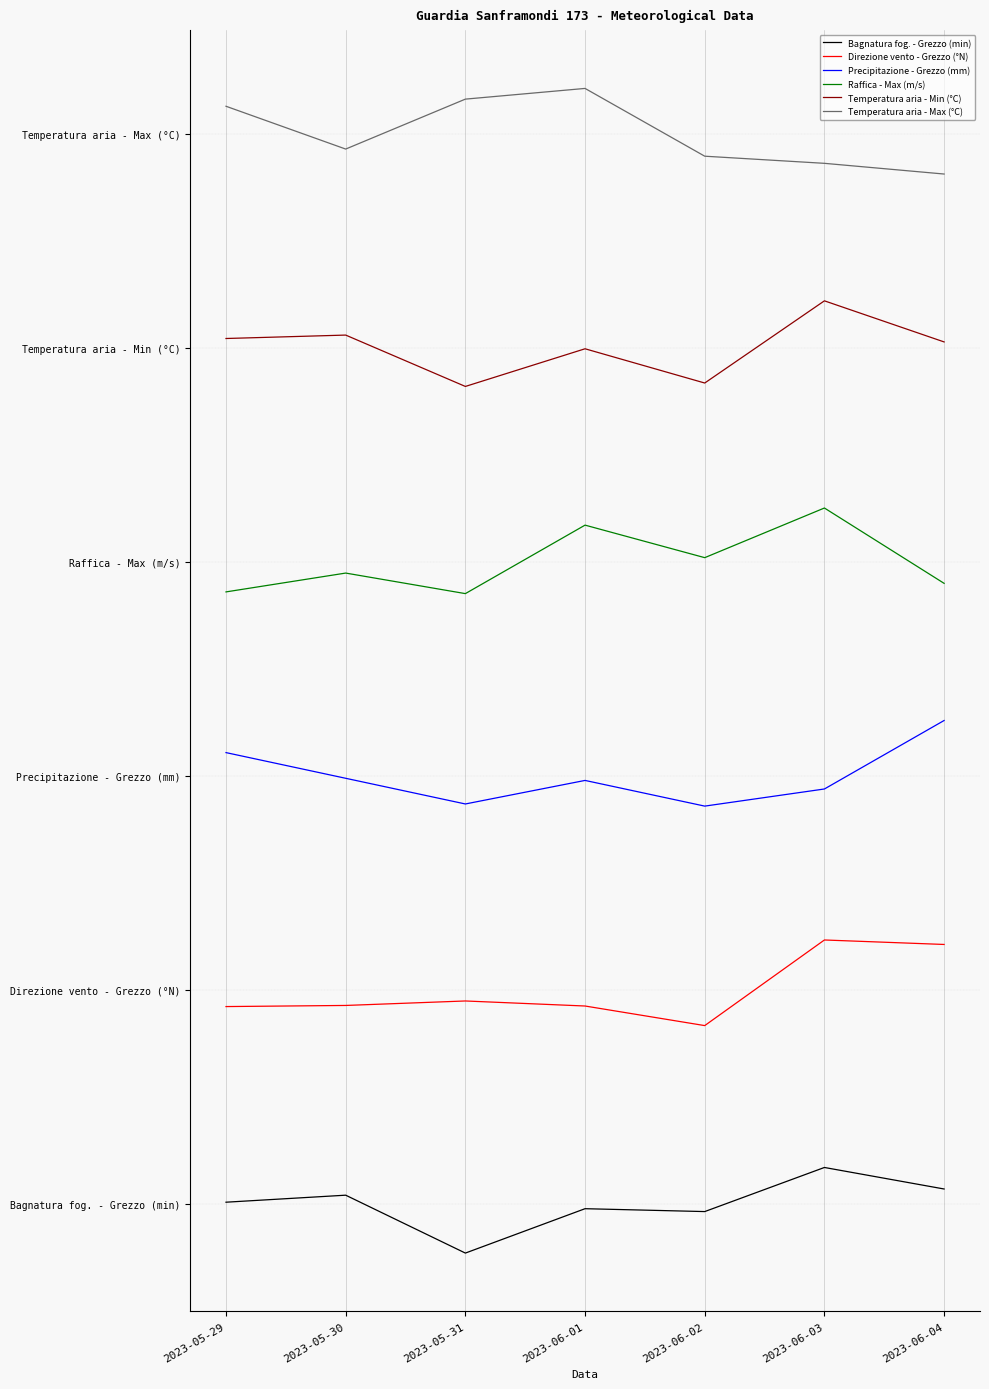

What is the spread (max minus min) of values at 2023-06-02?

12.3